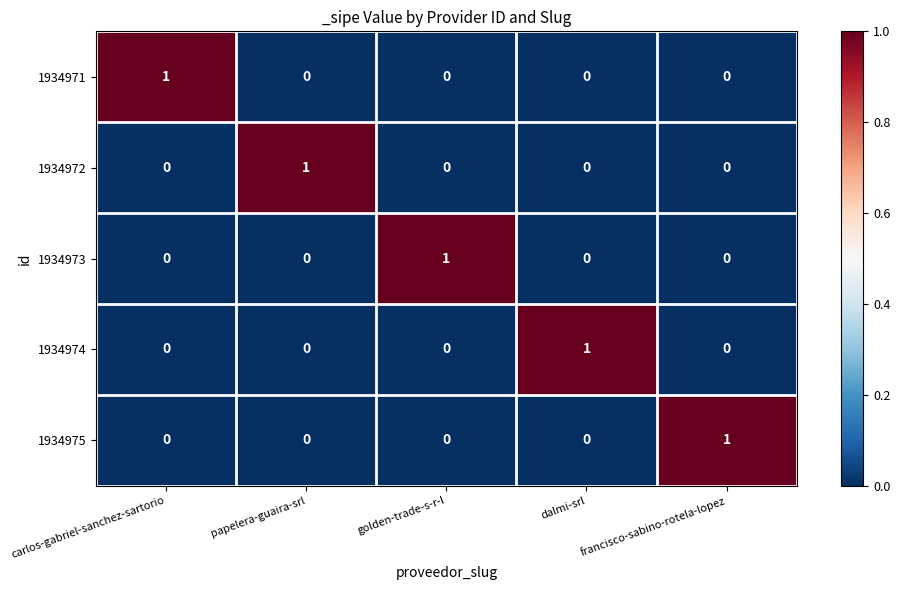

At how many categories does at least one series exceed 0?

5